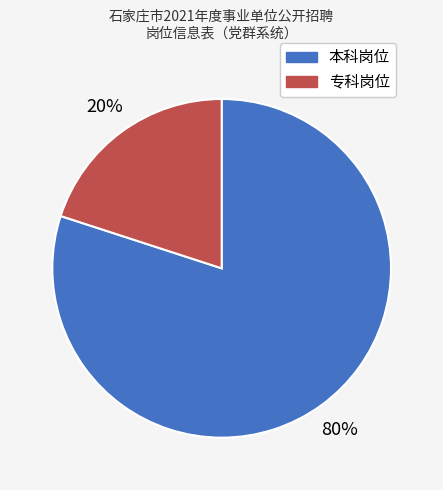

Is there any slice that represents more than half of the pie?

Yes